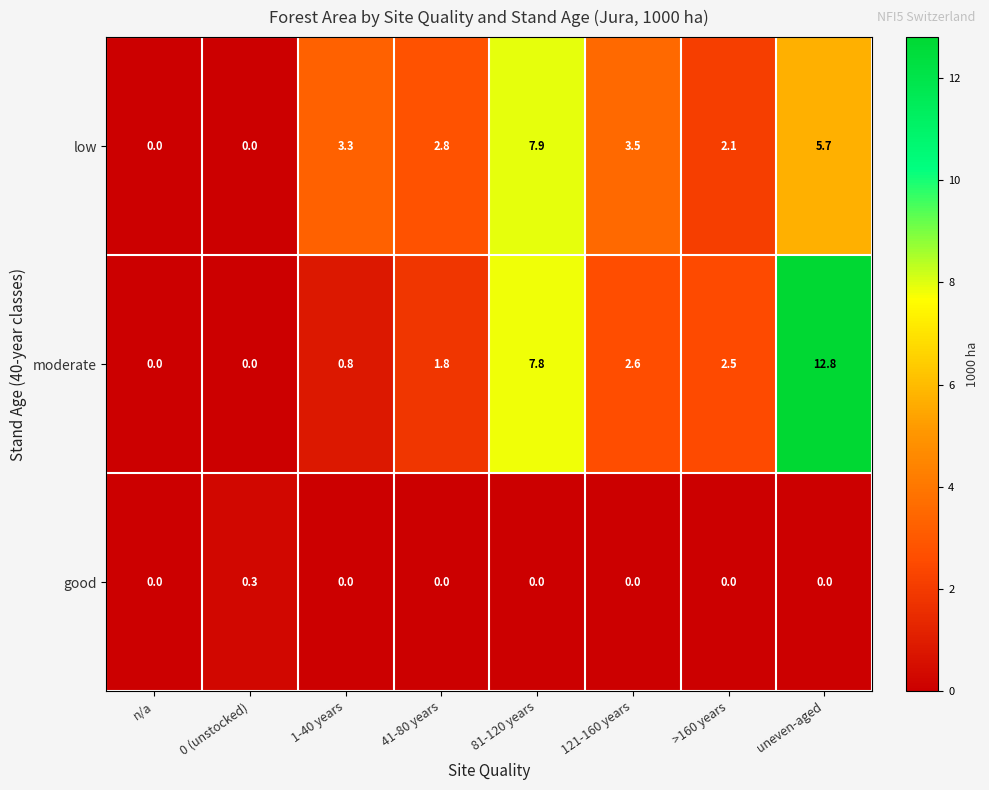

Where does the low series first go above 3?

1-40 years